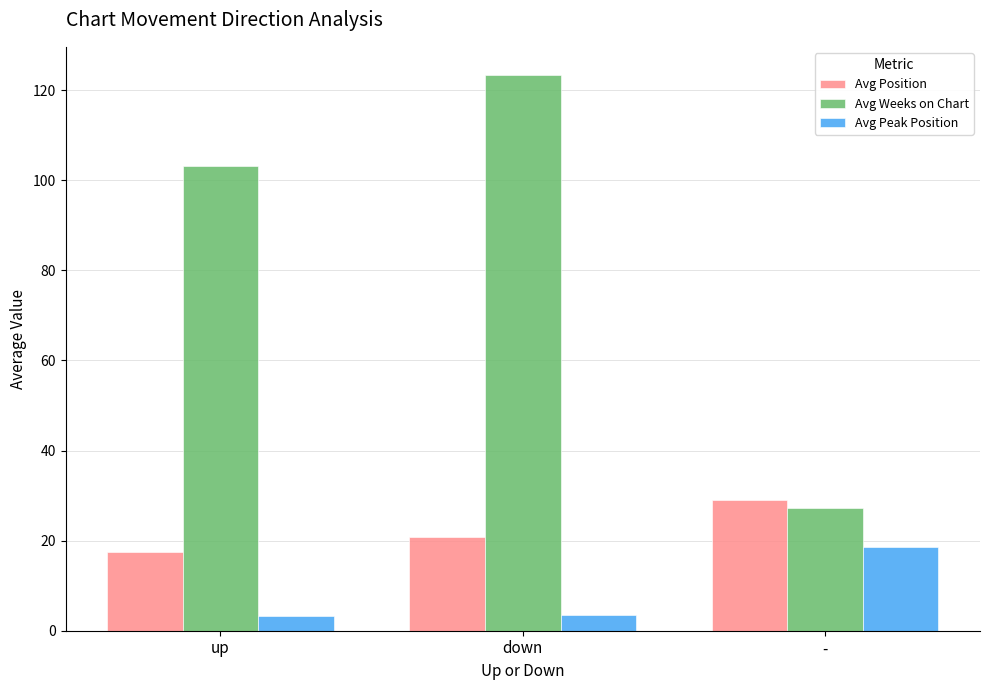

Which category has the highest value across all series?

down